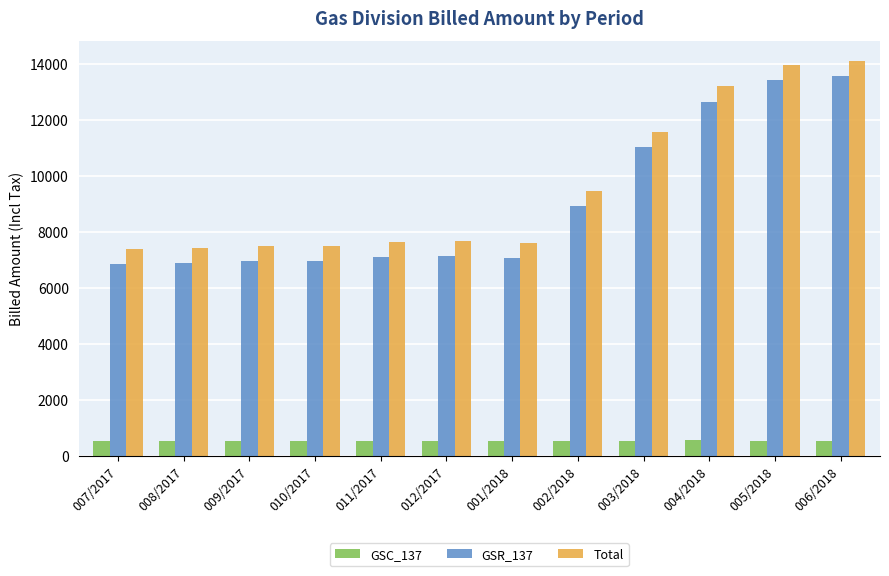

What is the average value of the Total series?

9583.5